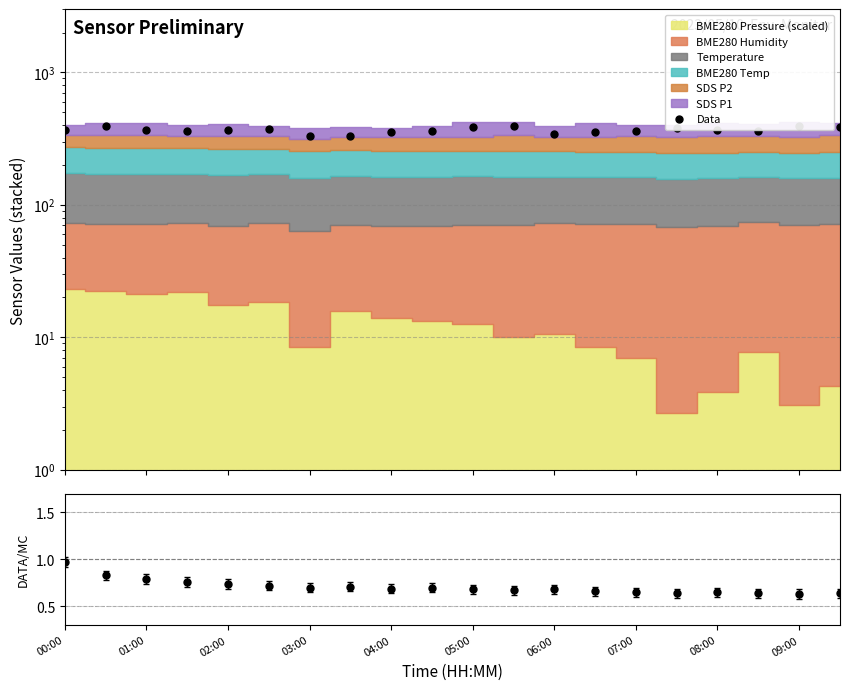

True or false: Data and Ratio intersect in this chart.

False